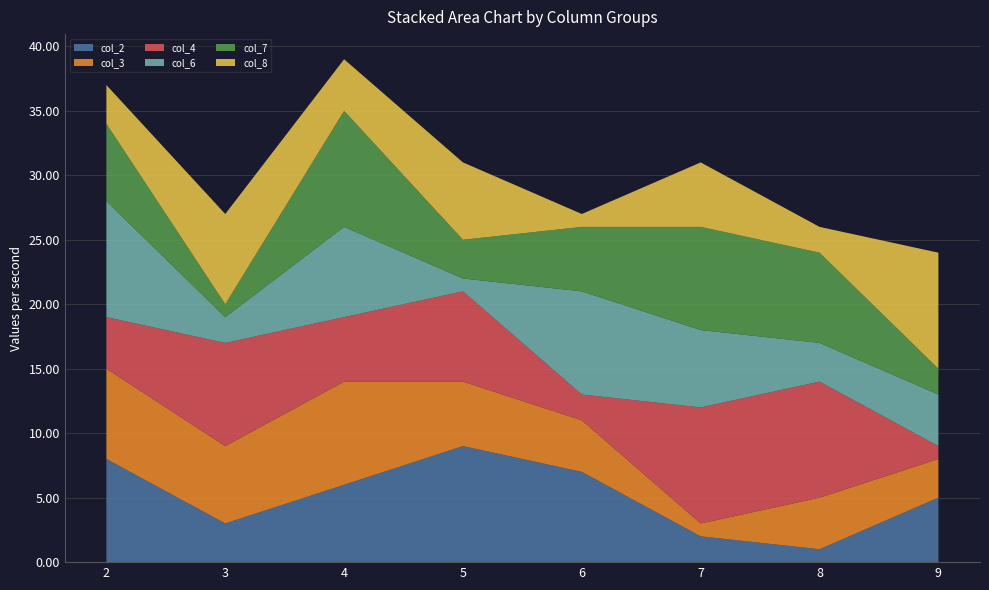

Reading left to right, extract all data points from this chart.

col_2: 2=8	3=3	4=6	5=9	6=7	7=2	8=1	9=5
col_3: 2=7	3=6	4=8	5=5	6=4	7=1	8=4	9=3
col_4: 2=4	3=8	4=5	5=7	6=2	7=9	8=9	9=1
col_6: 2=9	3=2	4=7	5=1	6=8	7=6	8=3	9=4
col_7: 2=6	3=1	4=9	5=3	6=5	7=8	8=7	9=2
col_8: 2=3	3=7	4=4	5=6	6=1	7=5	8=2	9=9